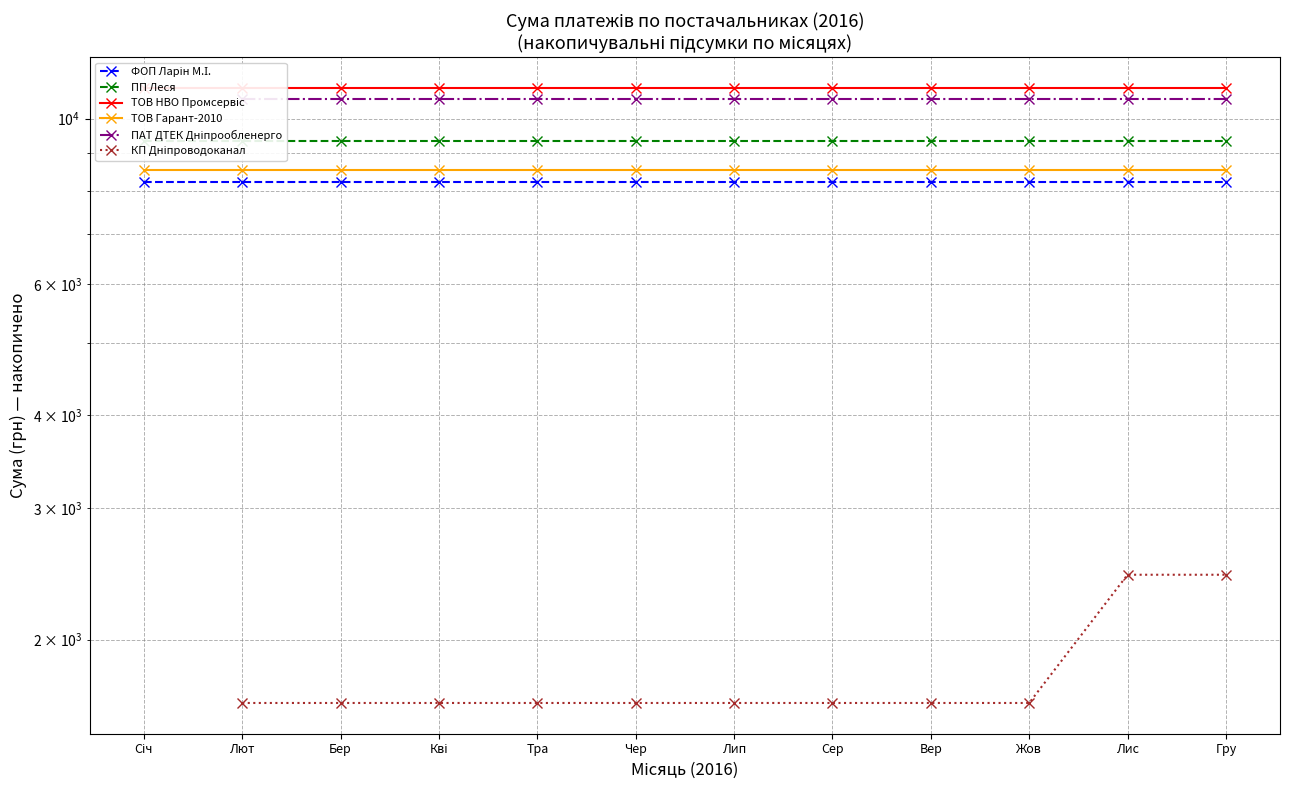

What position from the right is Жов?

3